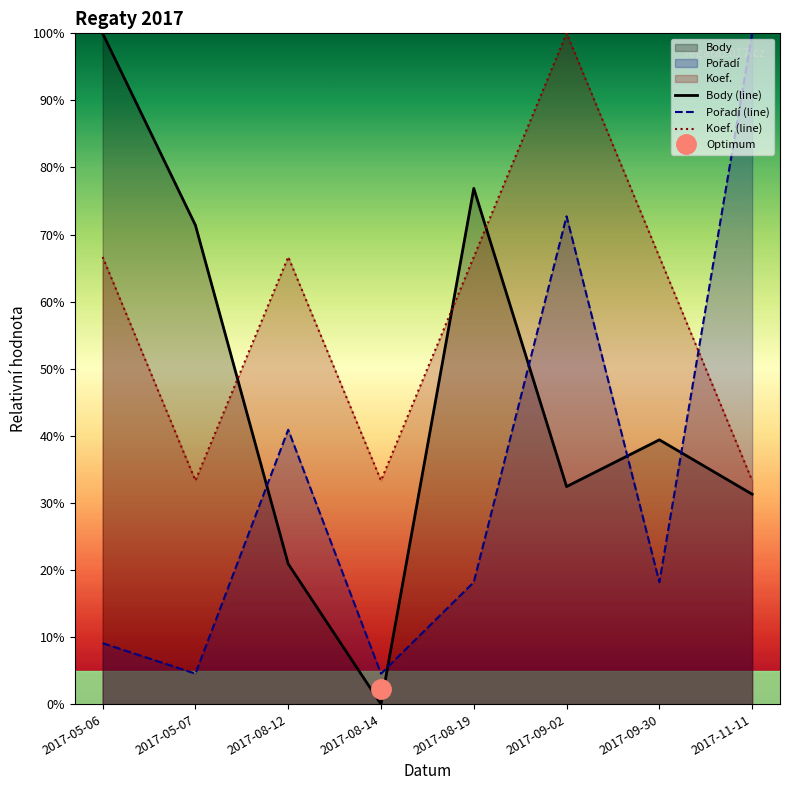

What is the difference between the Pořadí (line) values at 2017-09-30 and 2017-05-07?

13.6